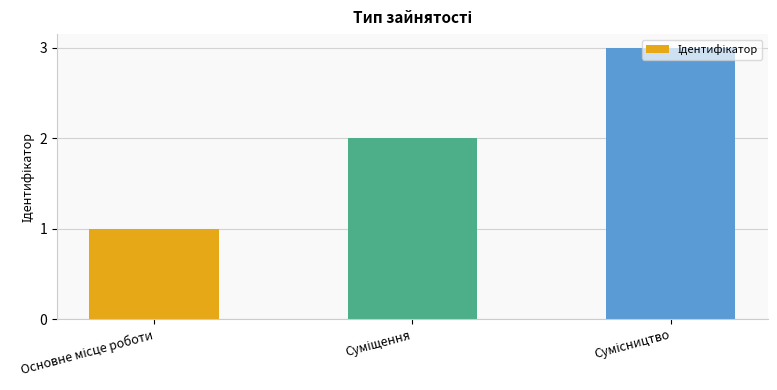

What is the maximum value shown in the chart?

3